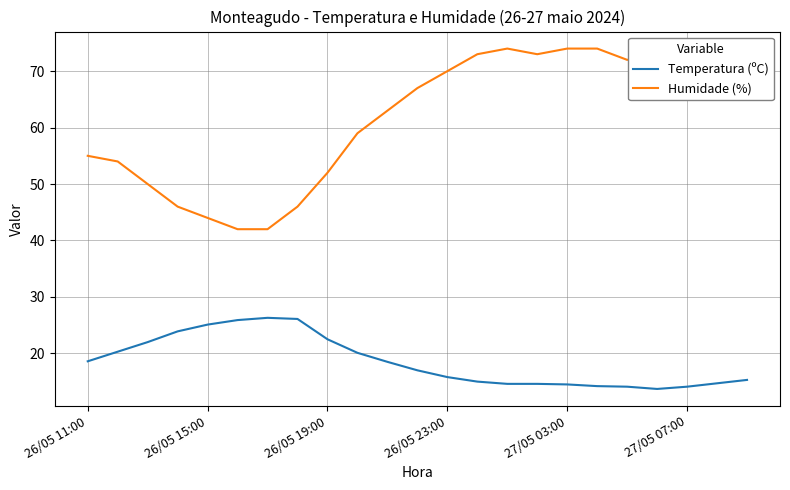

Which series has the largest total across all categories?

Humidade (%)